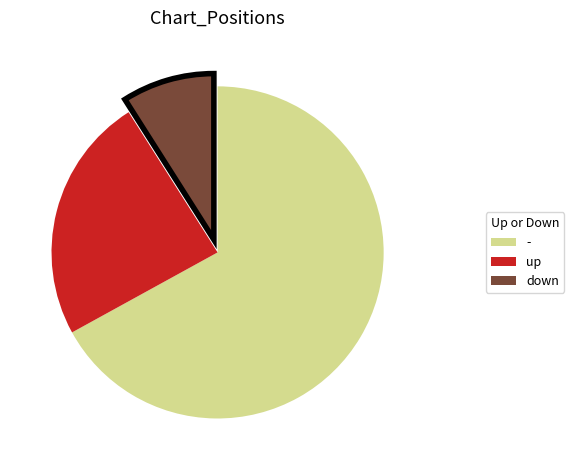

Between up and down, which is larger?

up